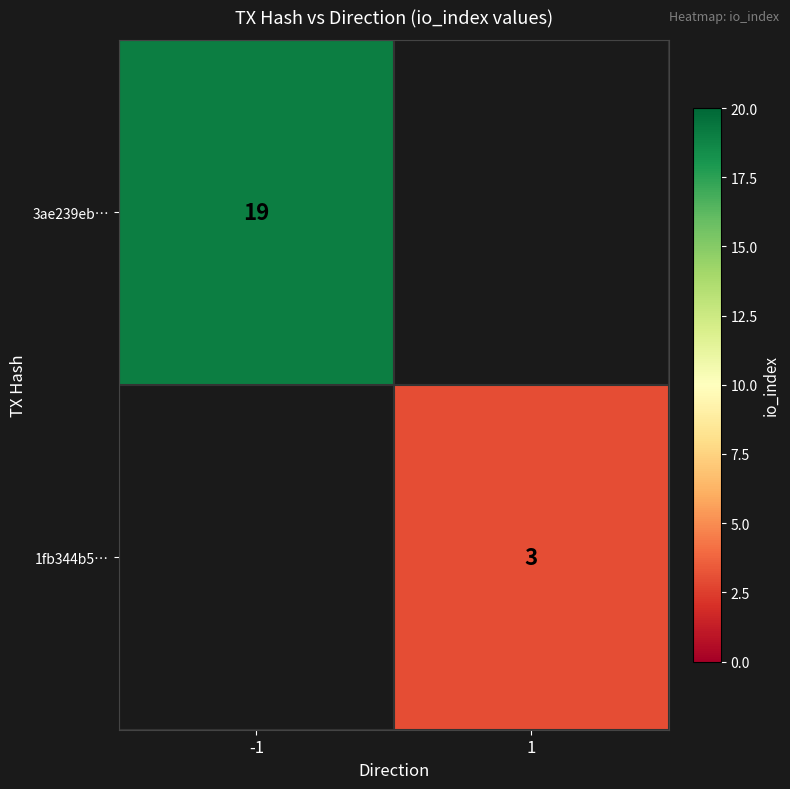

The 1fb344b5… series shows 1.7 at 1. True or false?

False